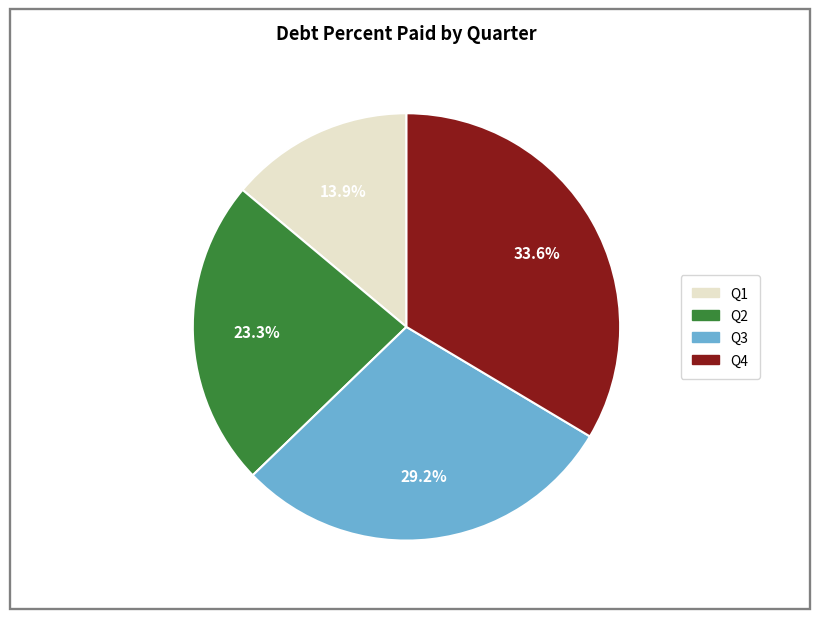

Does any single category account for the majority?

No